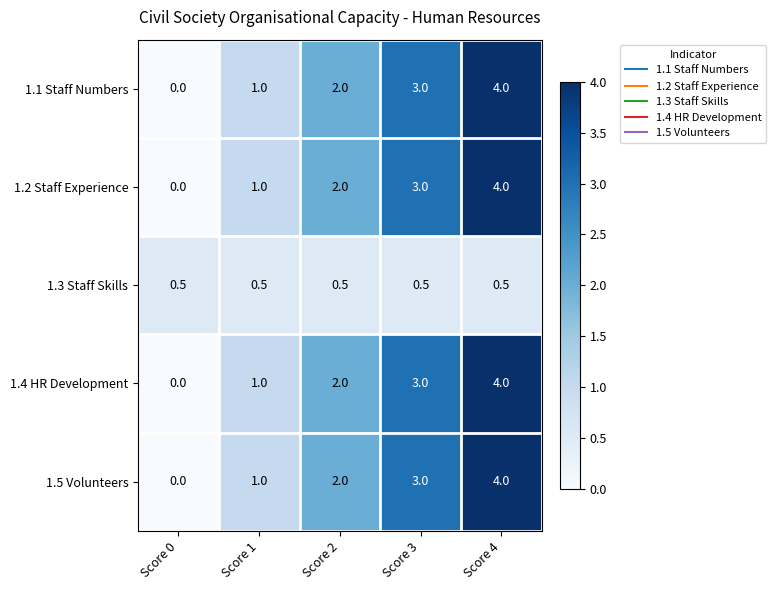

How many distinct data groups are displayed?

5